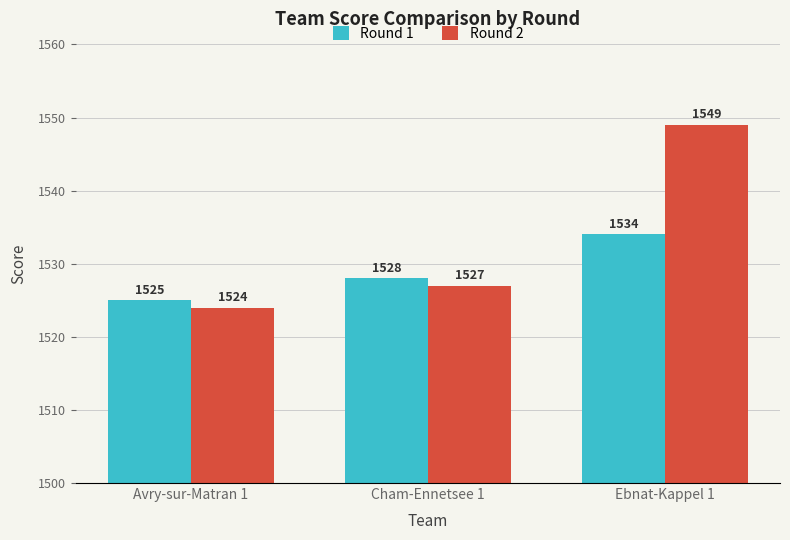

What is the spread (max minus min) of values at Ebnat-Kappel 1?

15